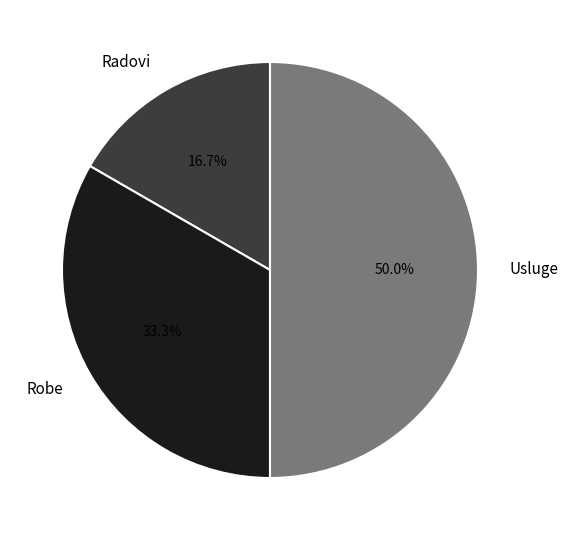

To the nearest percent, what is the average slice percentage?

33%